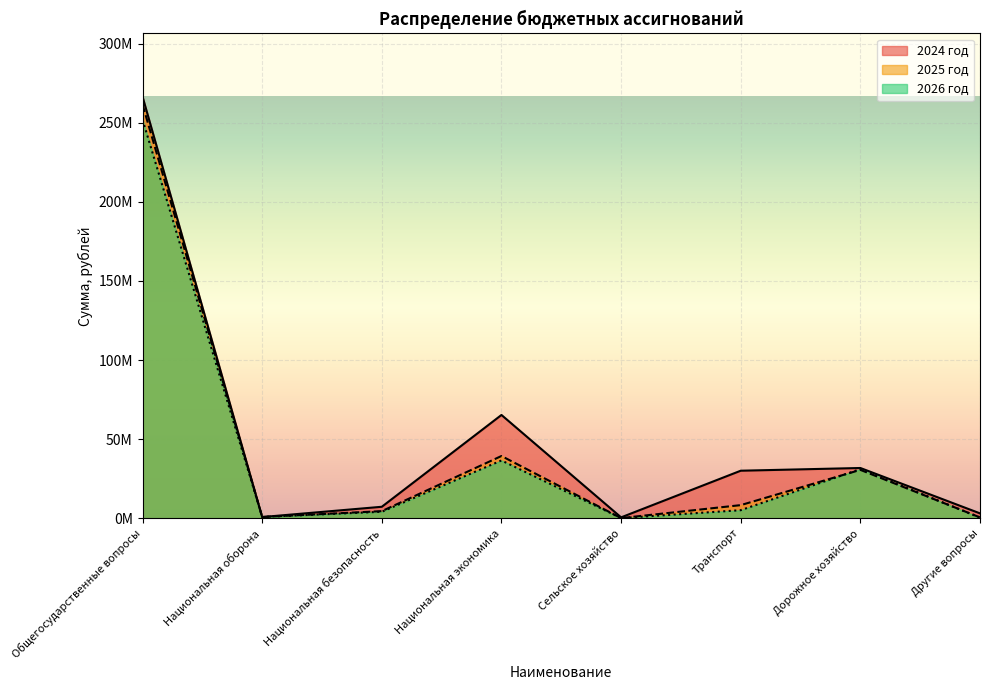

After their last crossing, which series has the higher values: 2025 год or 2024 год?

2024 год